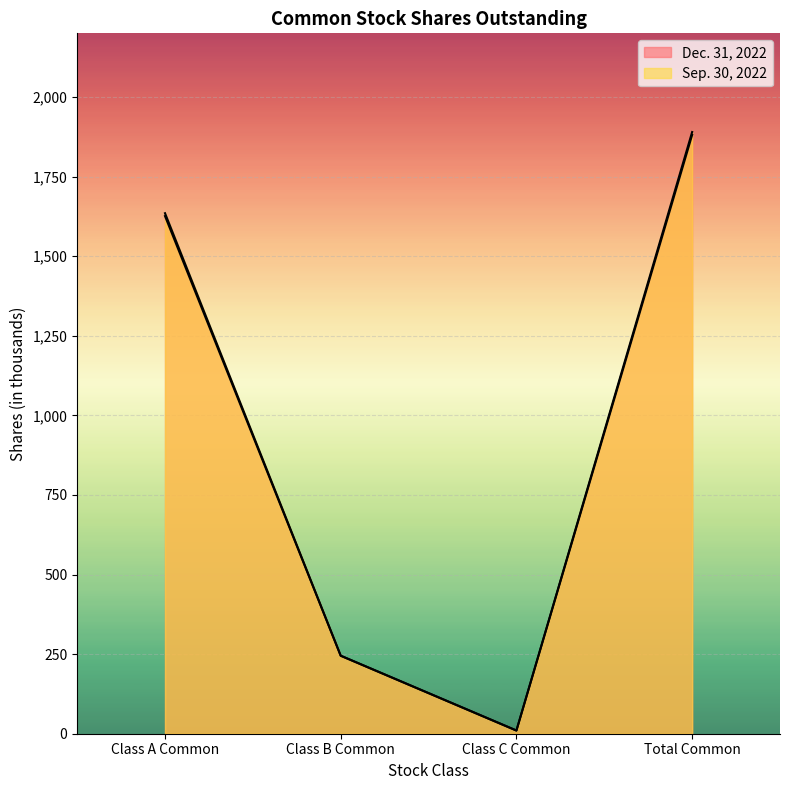

What is the spread (max minus min) of values at Total Common?

9